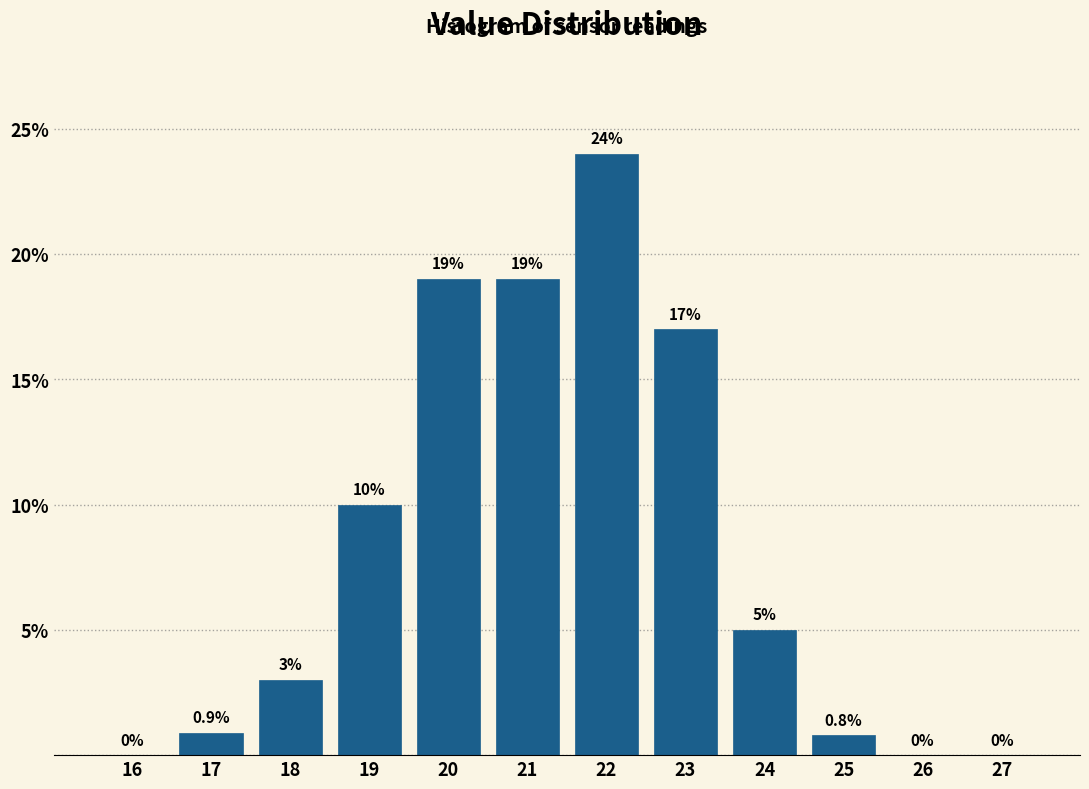

Reading left to right, list all the values displayed in this chart.

16=0.0	17=0.9	18=3.0	19=10.0	20=19.0	21=19.0	22=24.0	23=17.0	24=5.0	25=0.8	26=0.0	27=0.0